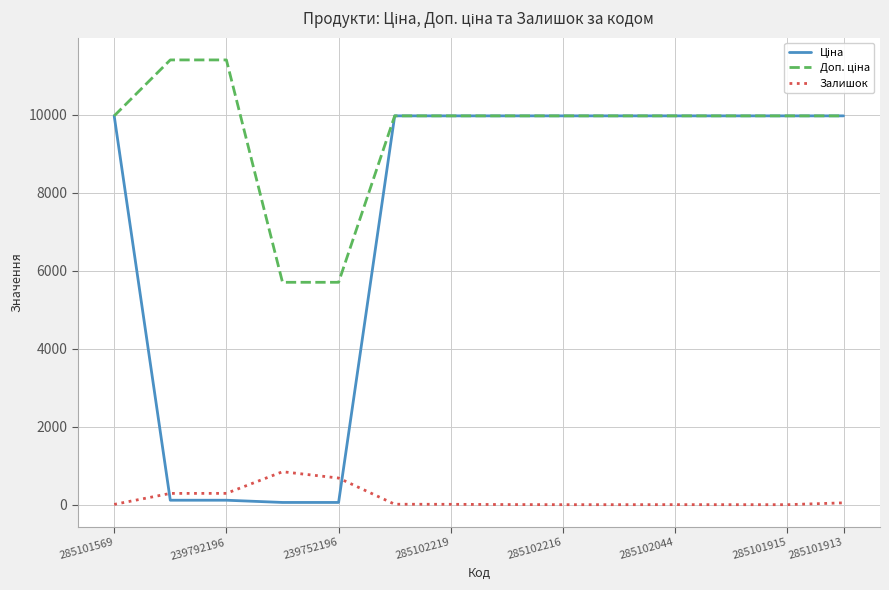

Is this an area chart (filled region under the line)?

No